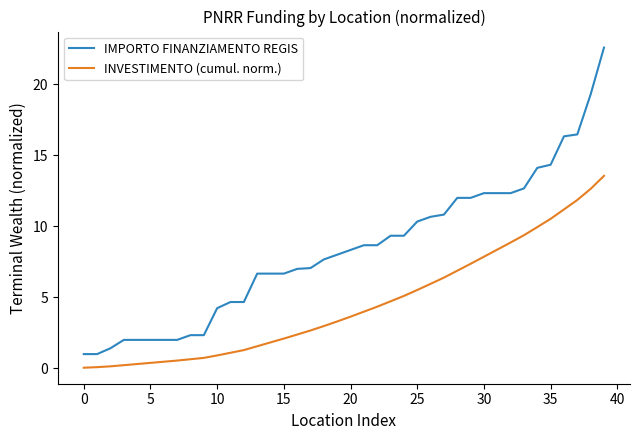

Which series has the widest spread of values?

IMPORTO FINANZIAMENTO REGIS